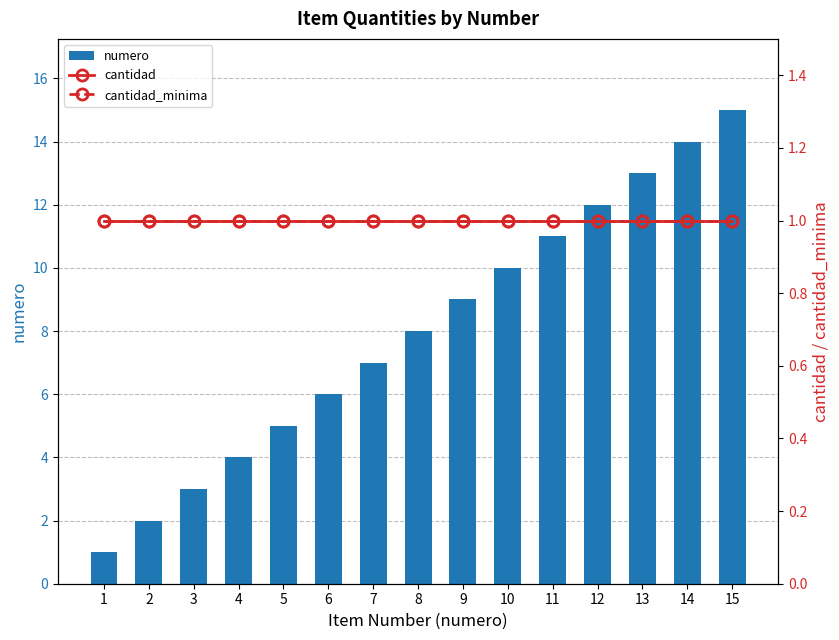

What is the total value across all series at 6?

8